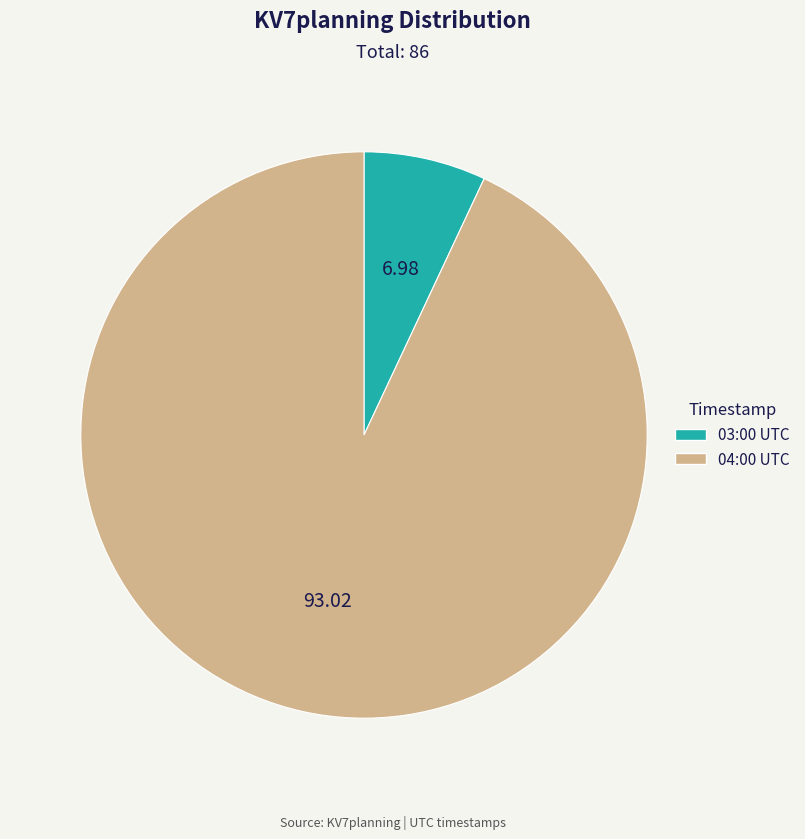

Does any single category account for the majority?

Yes